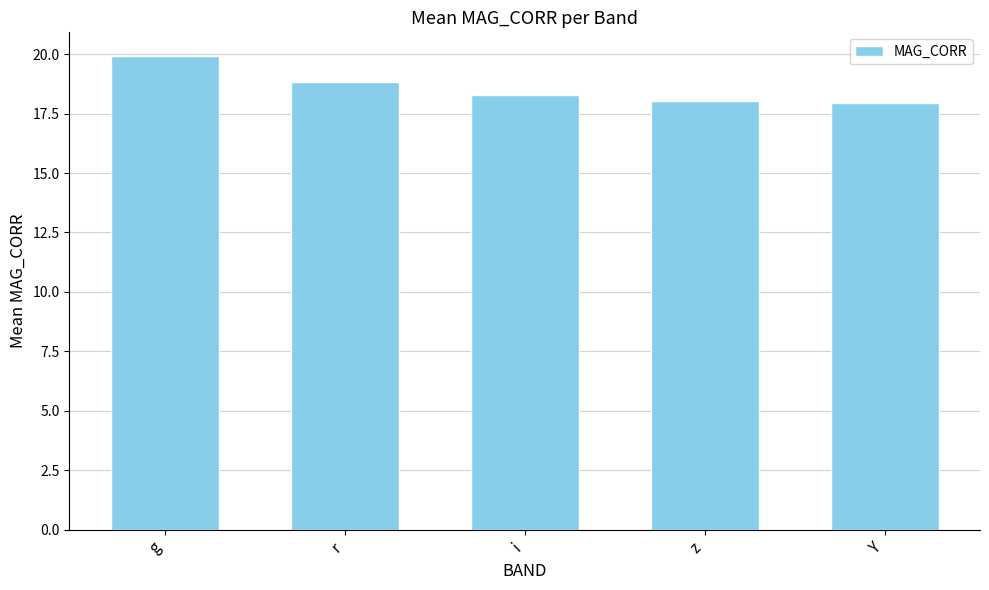

Does the chart contain stacked bars?

No